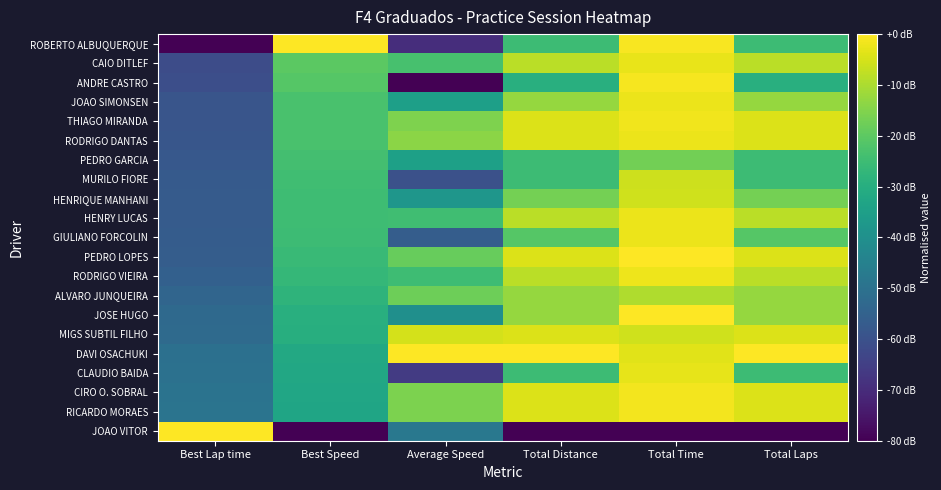

Count the number of data series in this chart.

21